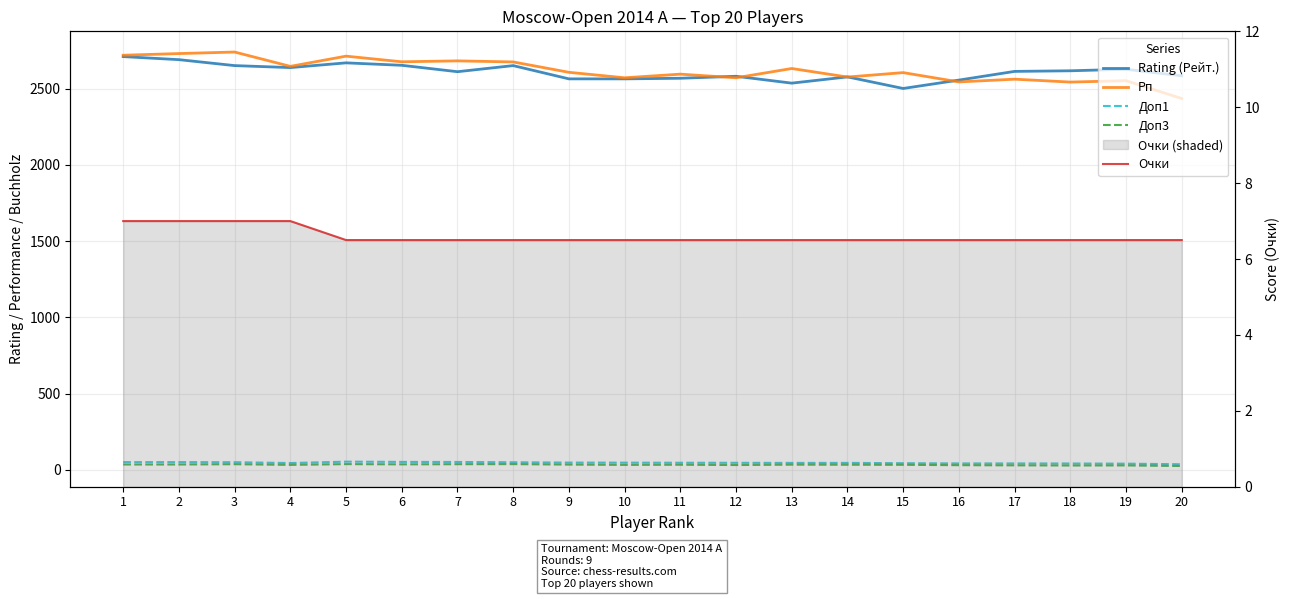

How many lines are shown in the chart?

5